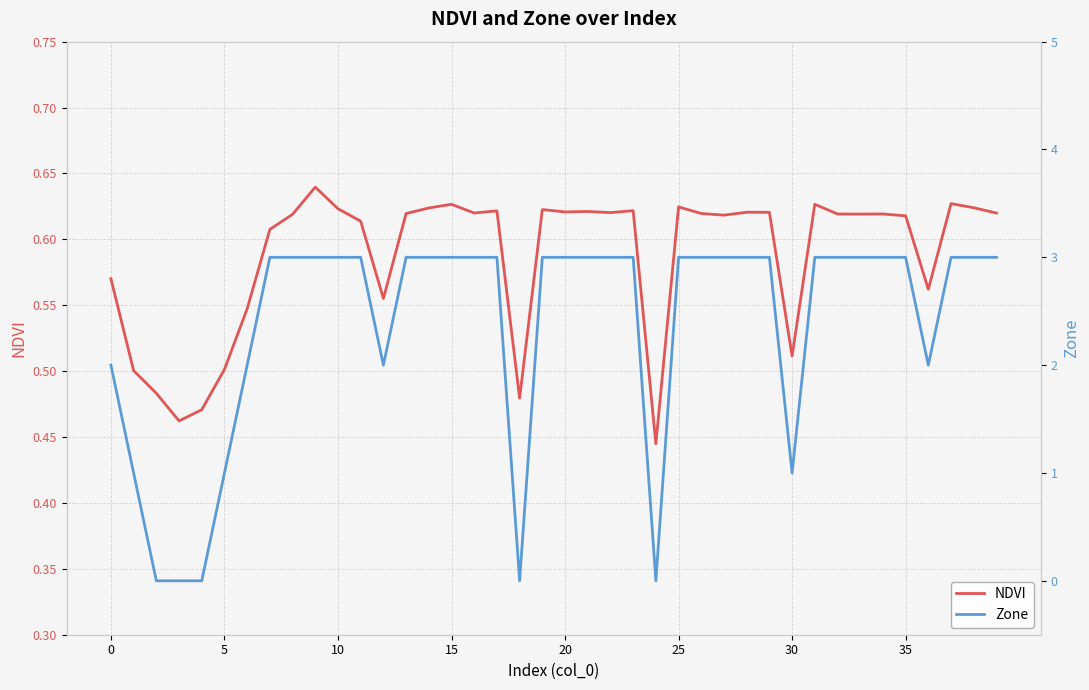

What is the label of the 27th point from the right?

13